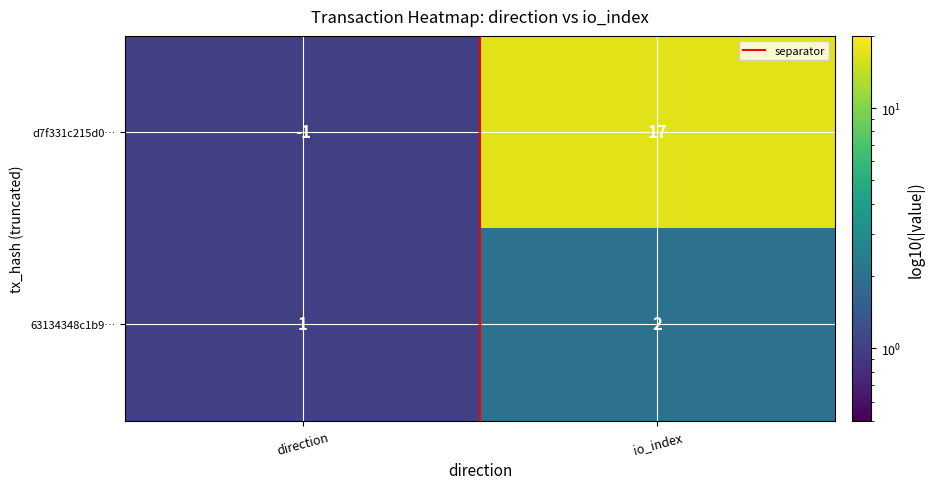

Which series has the largest total across all categories?

d7f331c215d0…